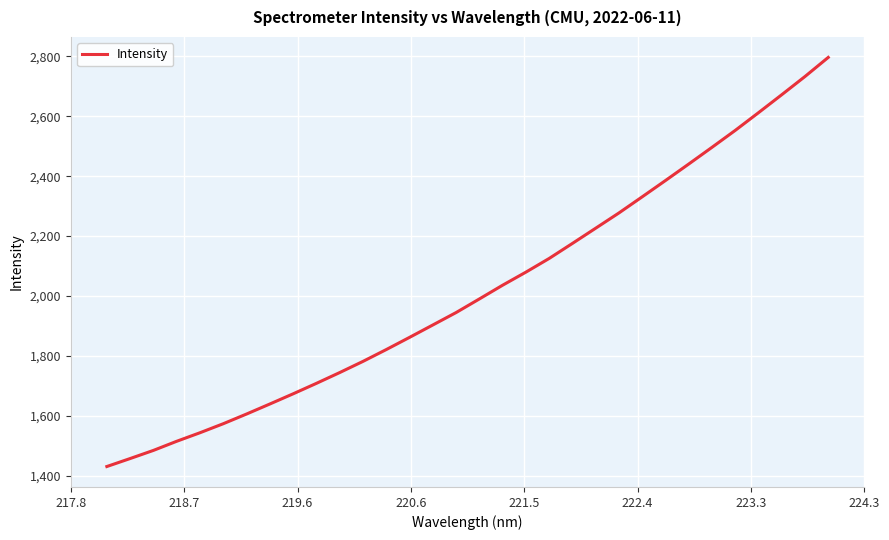

What is the maximum value shown in the chart?

2796.8